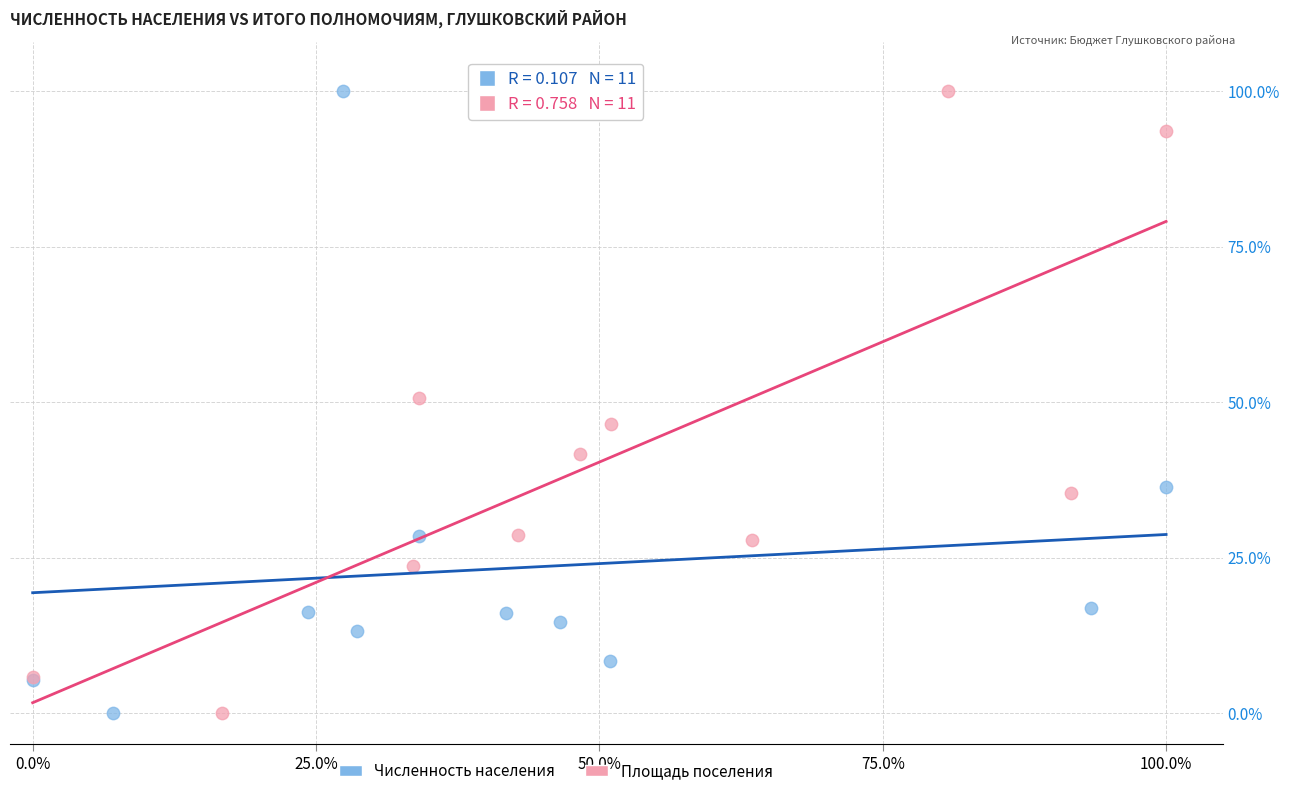

What are all the series names shown in the legend?

Численность населения, Площадь поселения